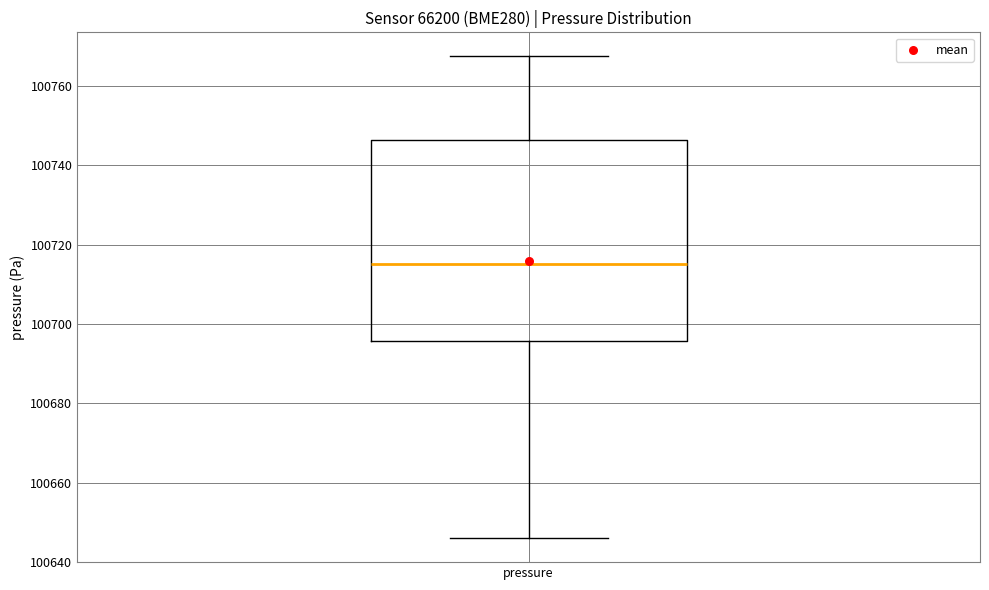

Read this box plot against the y-axis: the position of the median line, the range covered by the box, and the ends of both whiskers. The values are not printed on the chart, so give them approximately, as read against the axis.

median 100716, box 100696 to 100746, whiskers 100646 to 100768